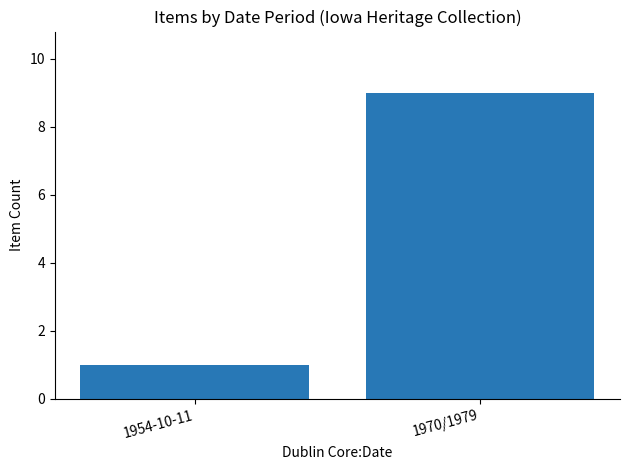

What is the value of the 1st bar from the left?

1